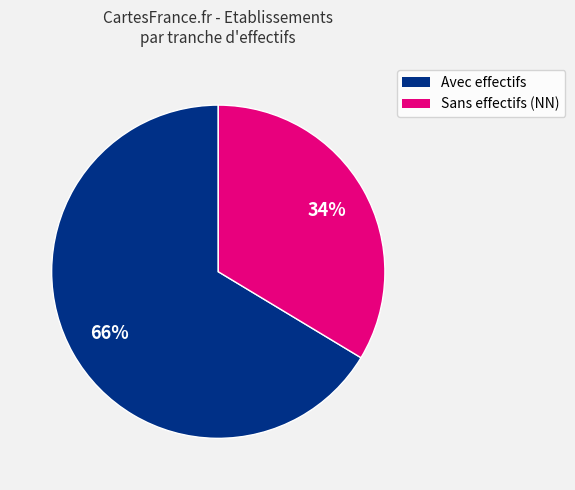

Does any single category account for the majority?

Yes